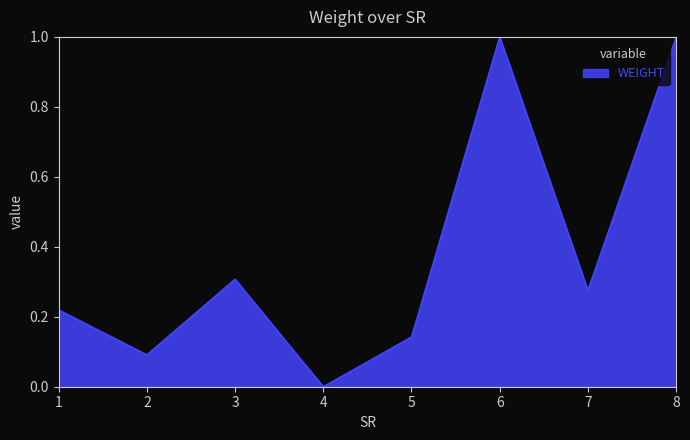

Where is the first local minimum?

2